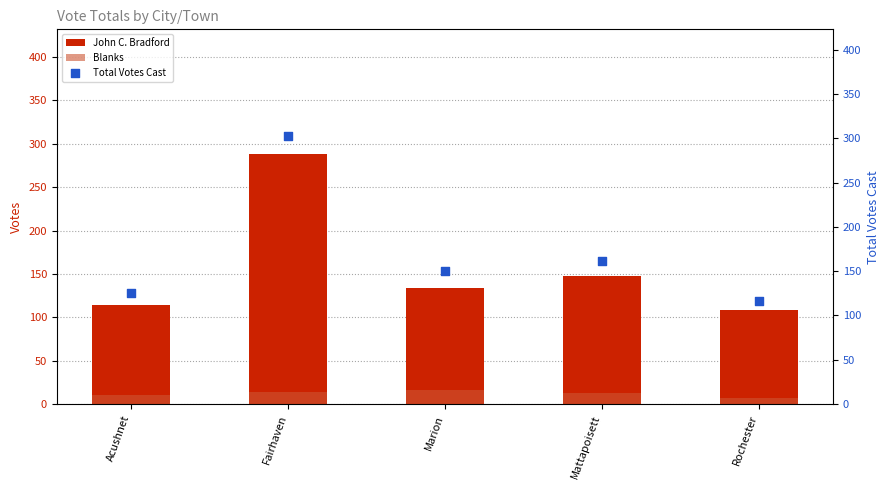

What is the total value across all series at Marion?

300